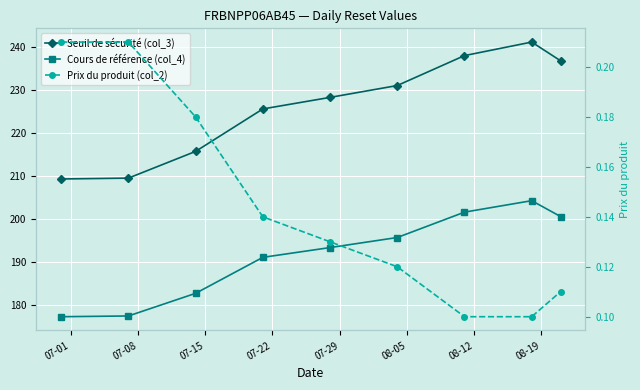

What is the value of the Prix du produit (col_2) point at the 1st from the left?

0.2